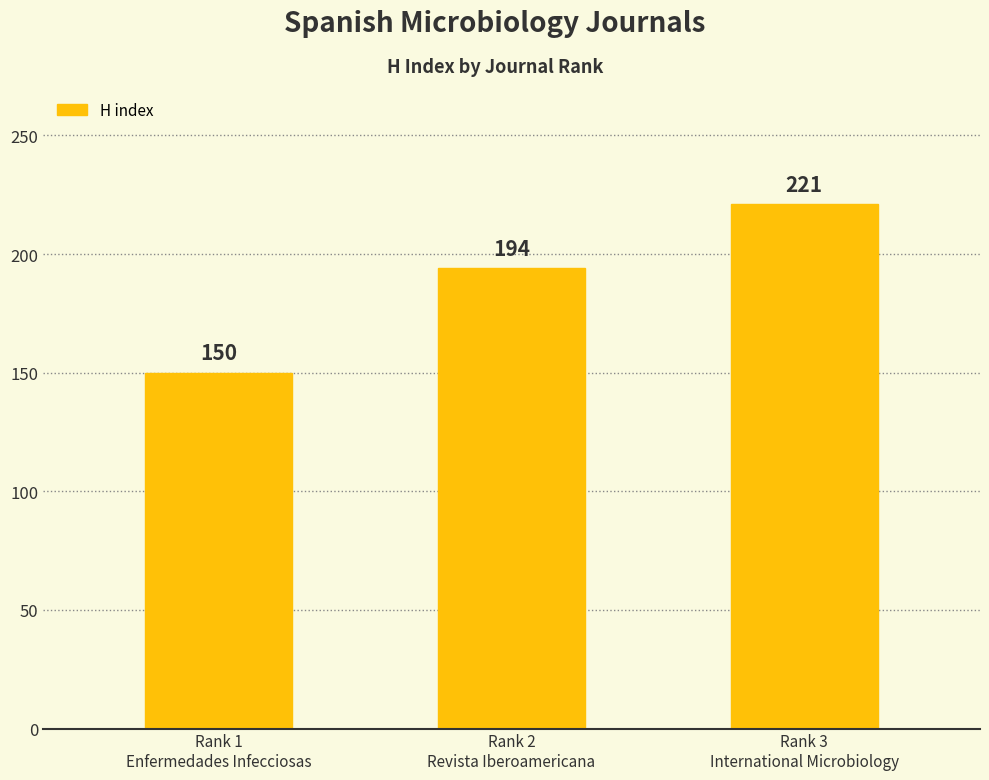

How many bars are there in total?

3